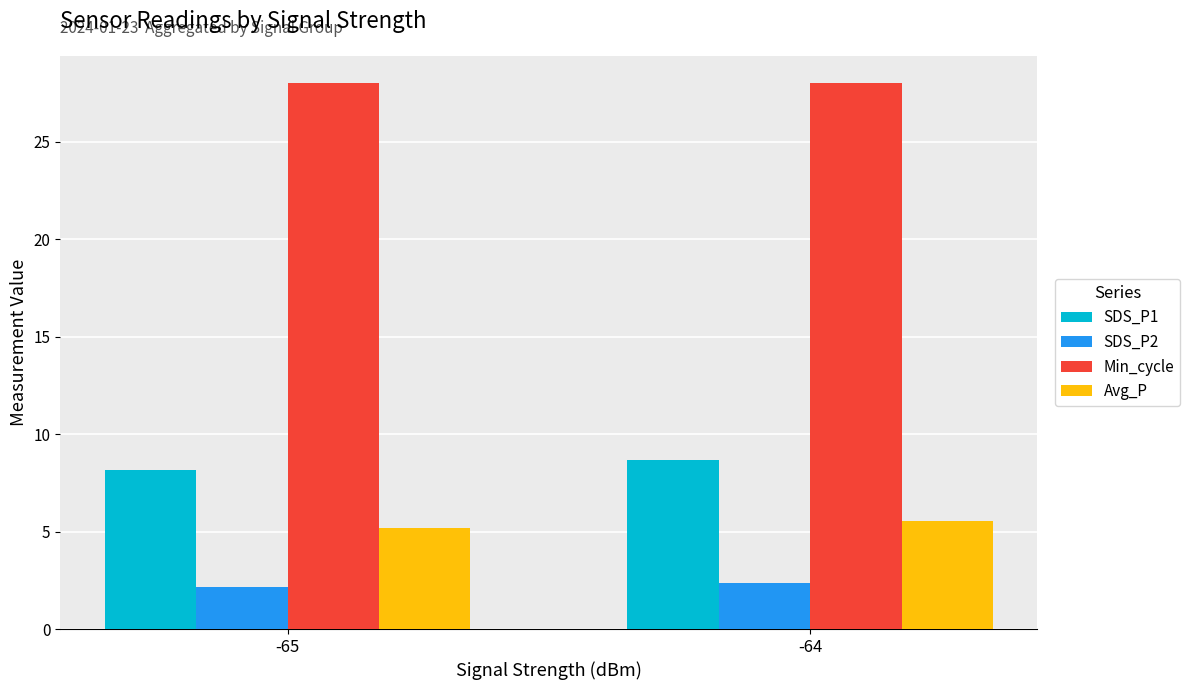

At which category is the sum across all series the highest?

-64